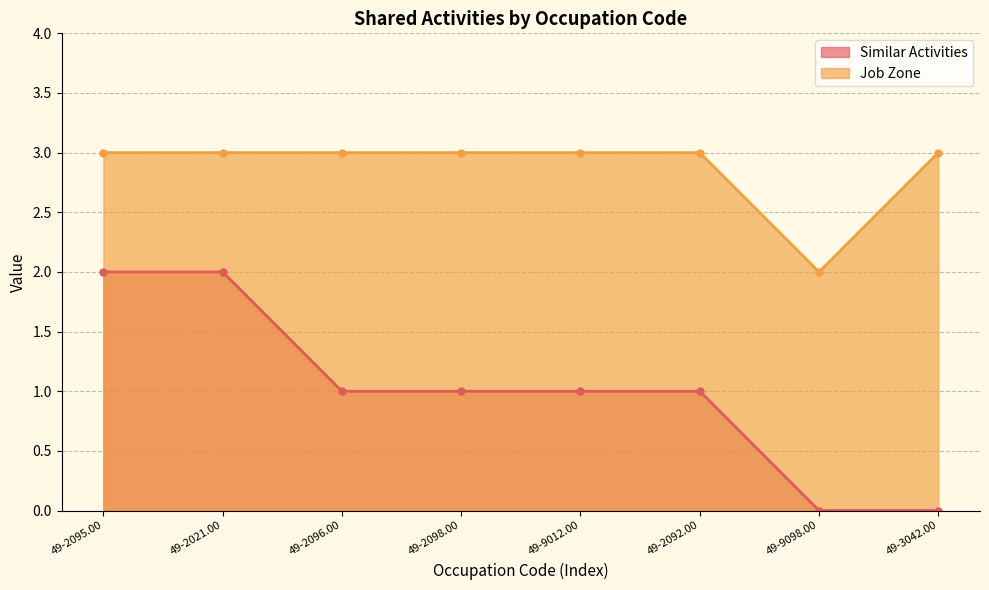

At 49-3042.00, list the series in order from largest to smallest.

Job Zone, Similar Activities